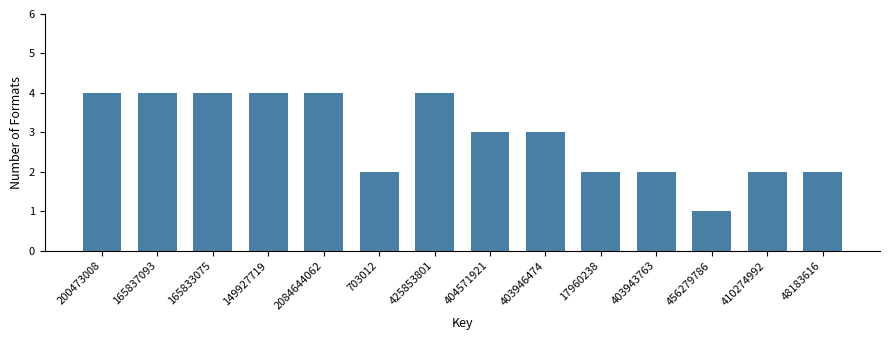

Reading left to right, extract all data points from this chart.

200473008=4	165837093=4	165833075=4	149927719=4	2084644062=4	703012=2	425853801=4	404571921=3	403946474=3	17960238=2	403943763=2	456279786=1	410274992=2	48183616=2